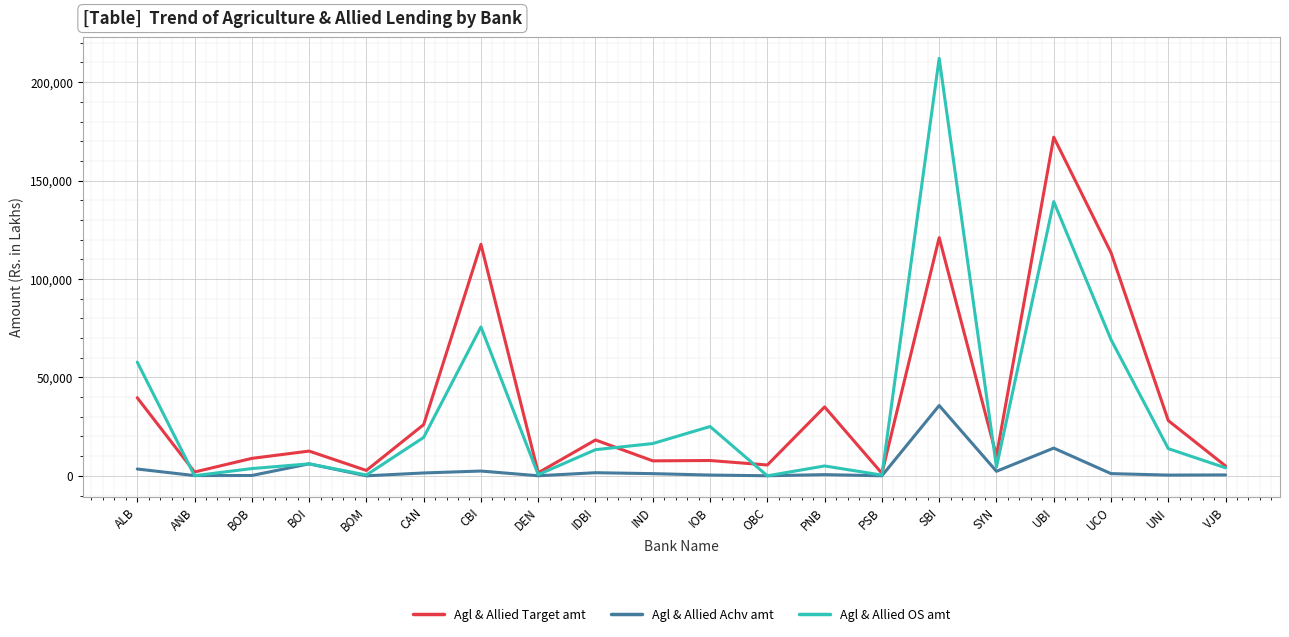

Count the number of data series in this chart.

3